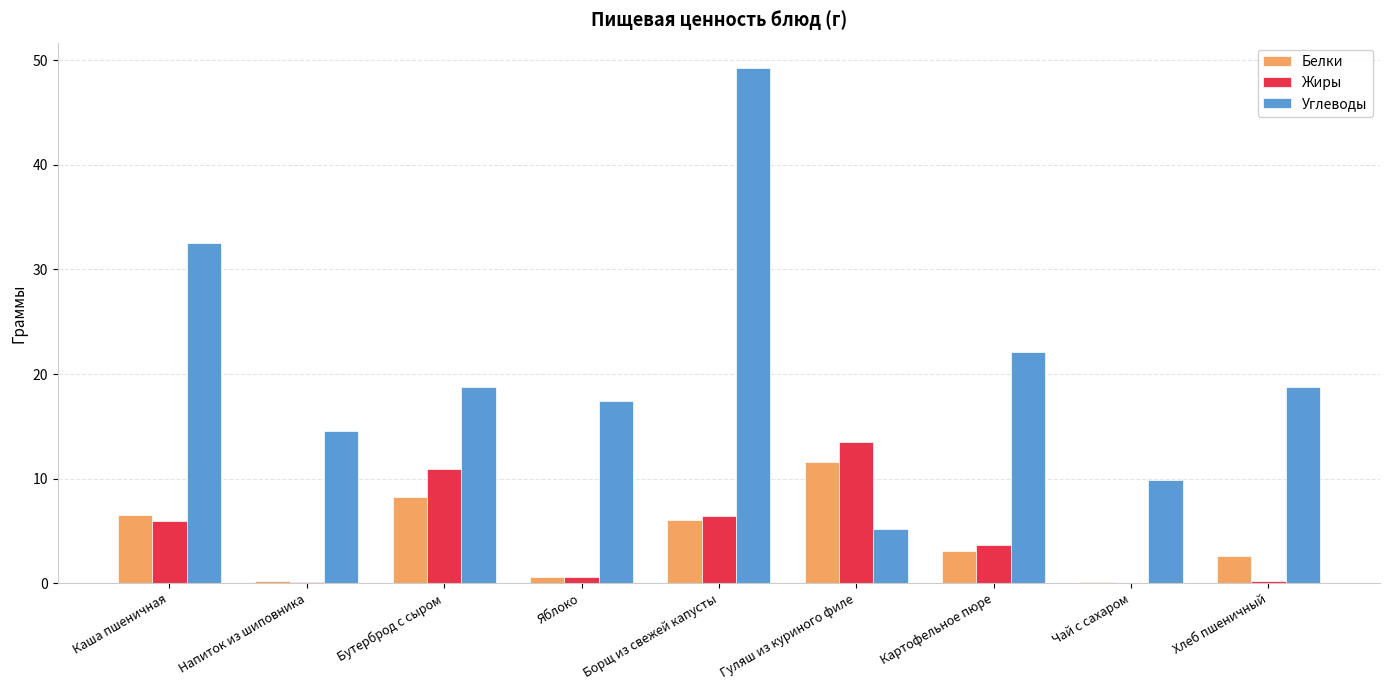

Which series has the largest total across all categories?

Углеводы